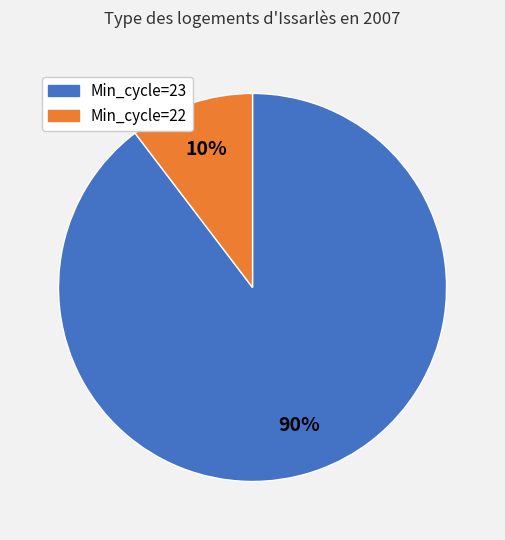

Is there any slice that represents more than half of the pie?

Yes